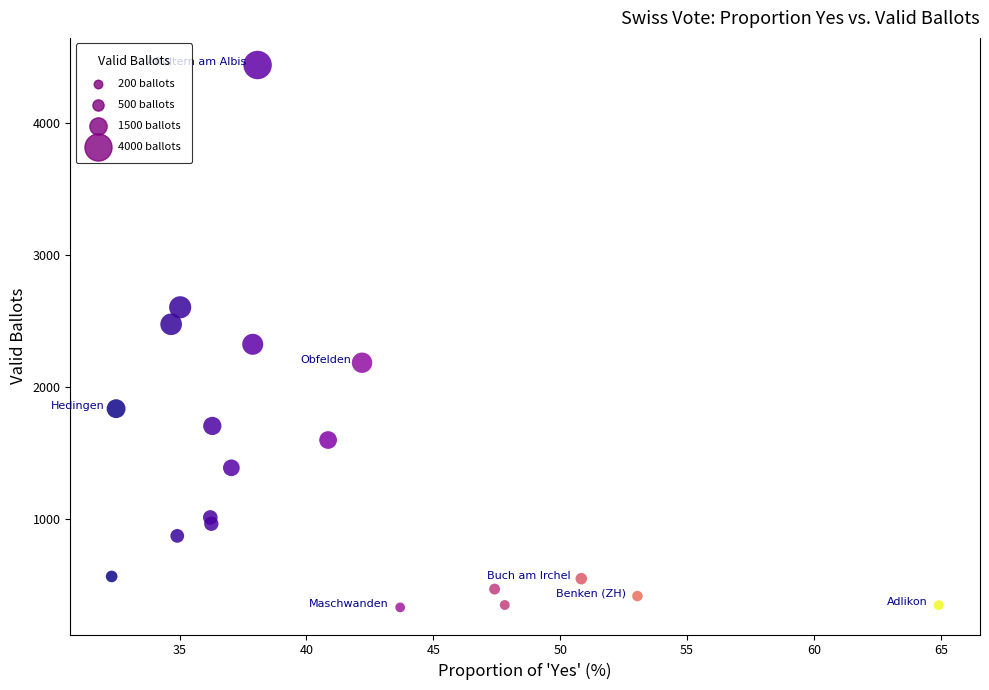

What is the range of Y values (max minus min)?

4119